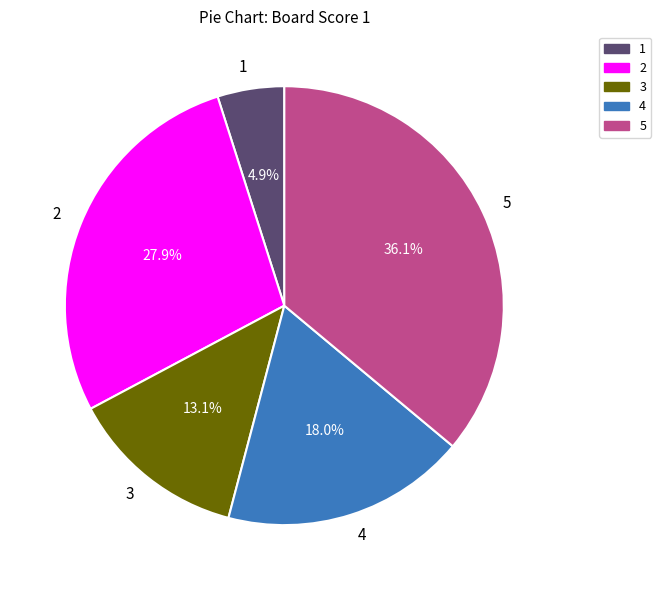

What is the ratio of the value at 3 to the value at 1?

2.7